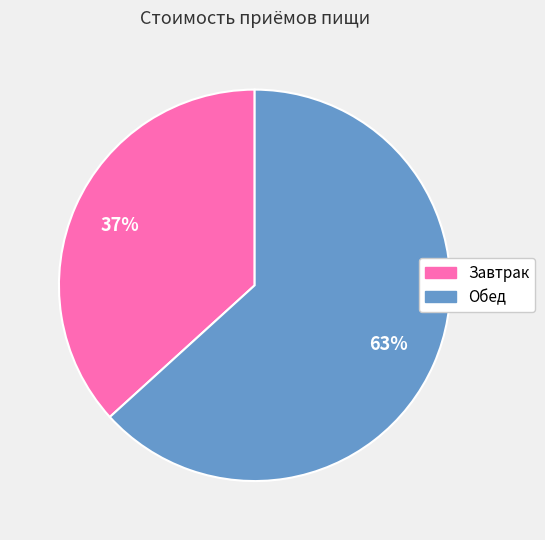

Does any single category account for the majority?

Yes